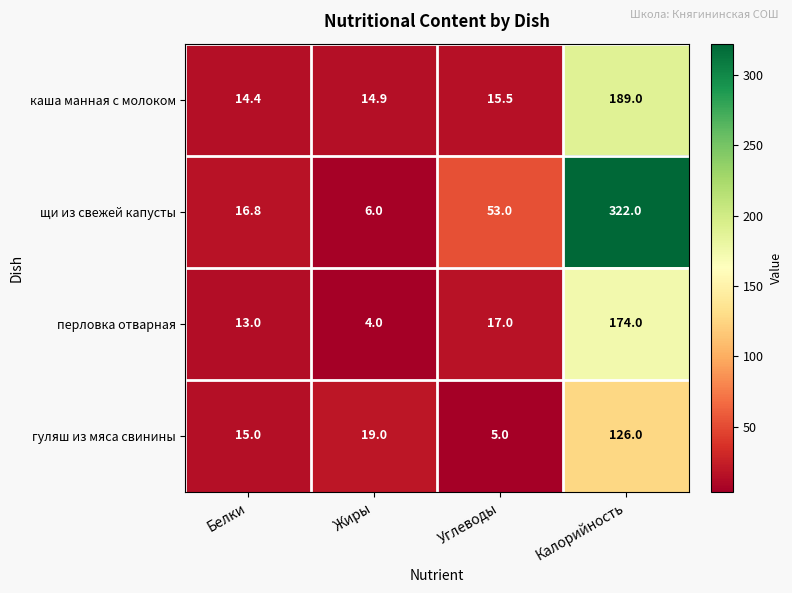

The value of перловка отварная at Жиры is 4.0. True or false?

True